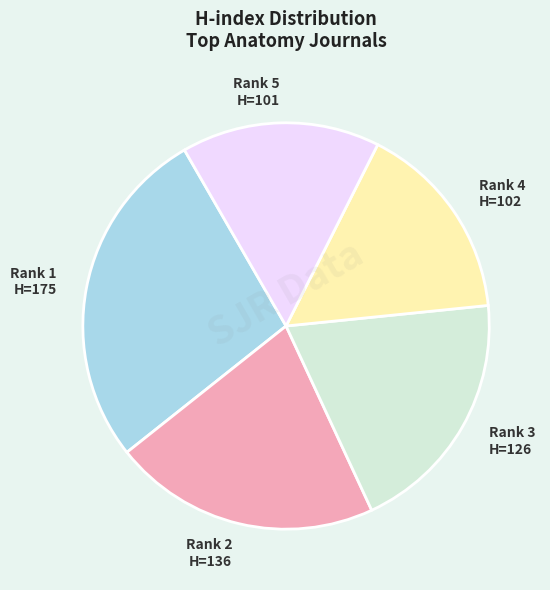

How many segments does this pie chart have?

5